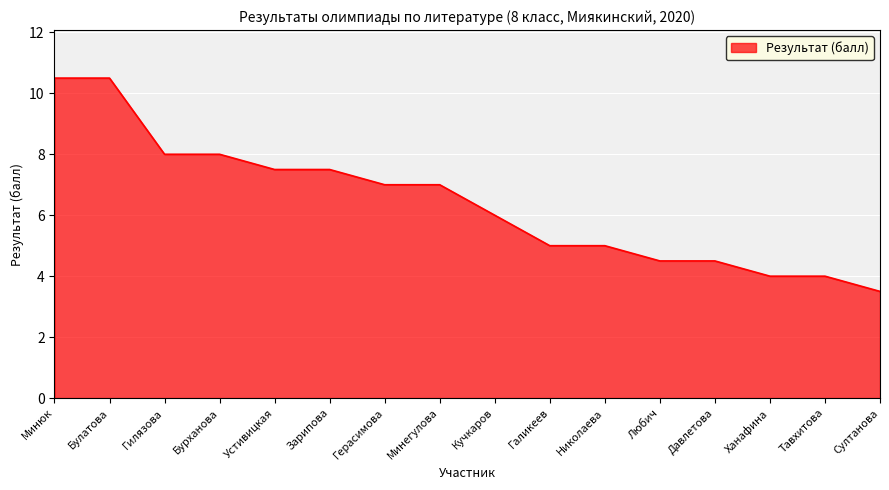

Reading left to right, what are all the values shown in this chart?

Минюк=10.5	Булатова=10.5	Гилязова=8.0	Бурханова=8.0	Устивицкая=7.5	Зарипова=7.5	Герасимова=7.0	Минегулова=7.0	Кучкаров=6.0	Галикеев=5.0	Николаева=5.0	Любич=4.5	Давлетова=4.5	Ханафина=4.0	Тавхитова=4.0	Султанова=3.5